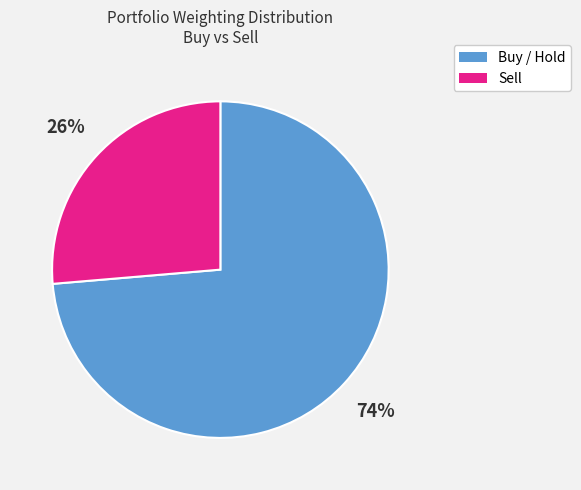

How many slices are in this pie chart?

2